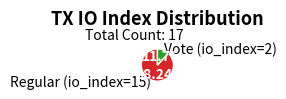

Is the sum of Vote (io_index=2) and Regular (io_index=15) greater than half?

Yes